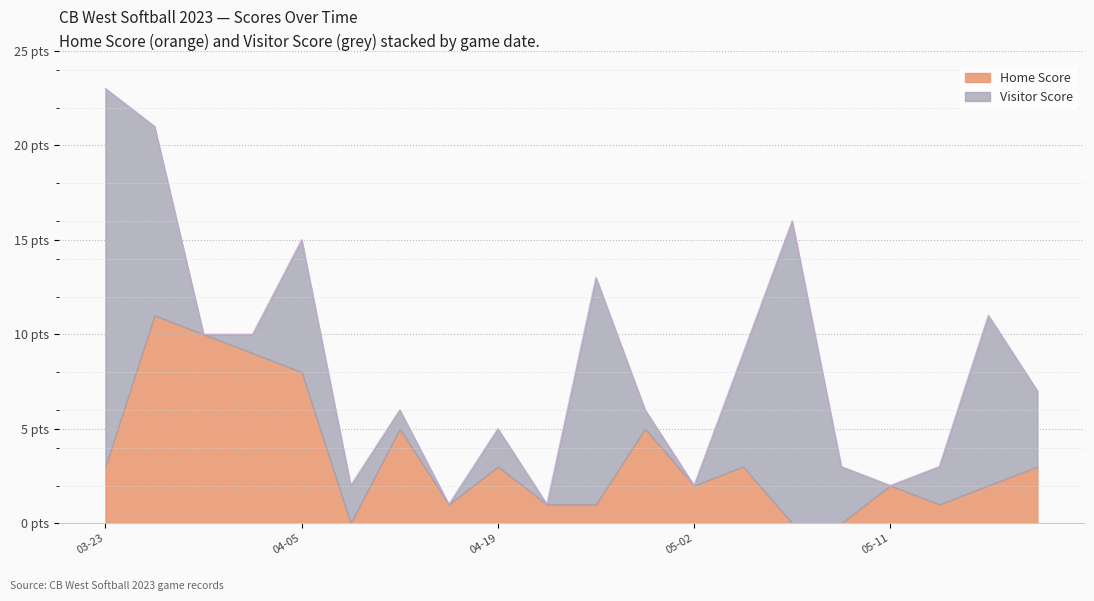

Rank the series by their average value, from highest to lowest.

Visitor Score, Home Score